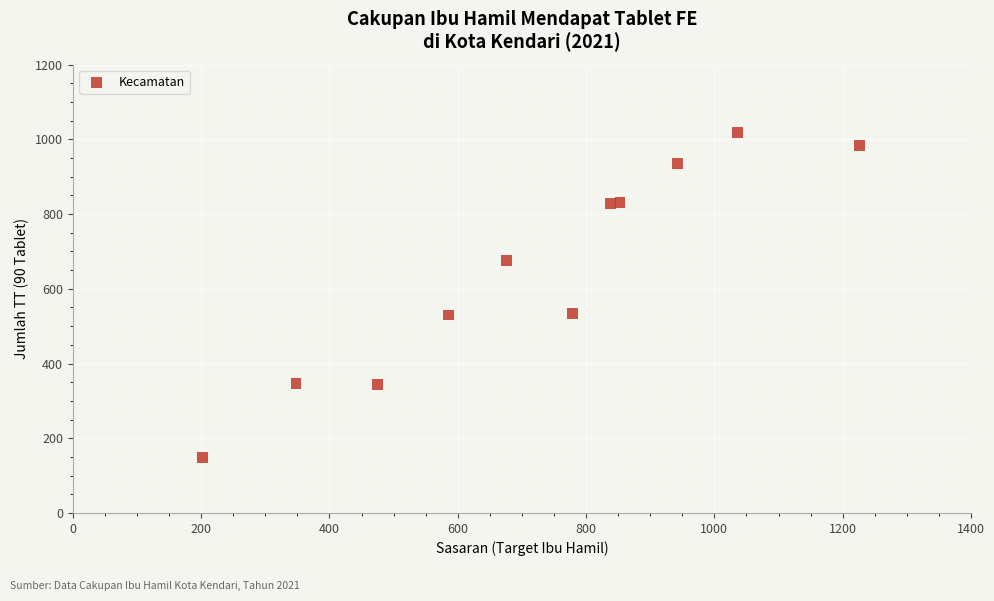

What is the average Y value?

652